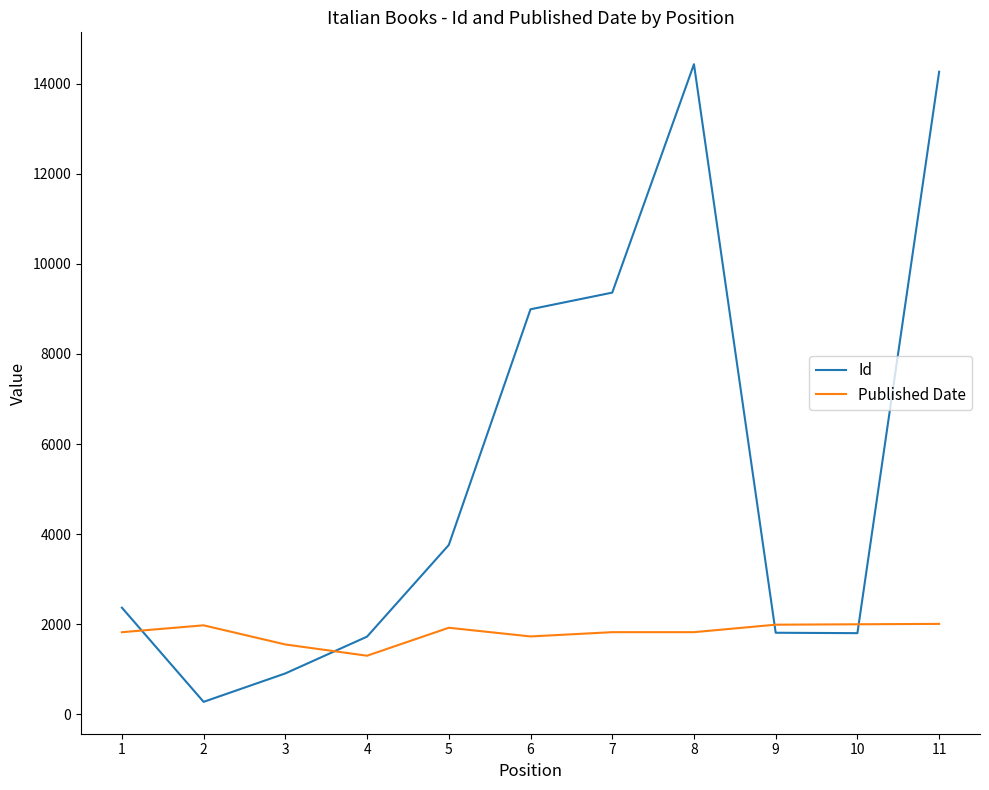

Read the Id value at 11, to the nearest 50.

14250